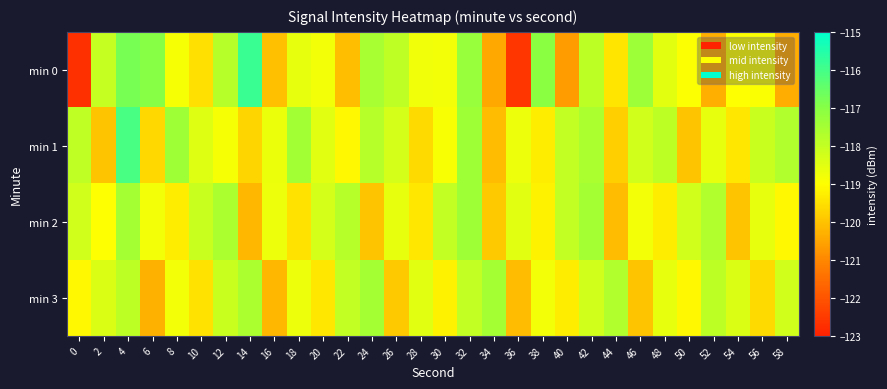

Which series has the largest total across all categories?

min 1